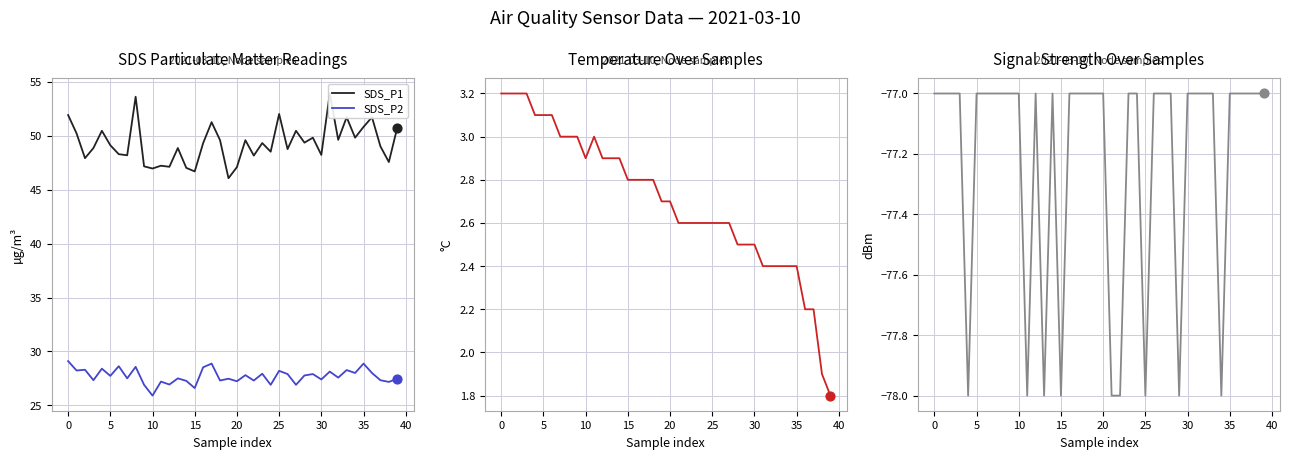

The value of SDS_P2 at 10 is 8.8. True or false?

False